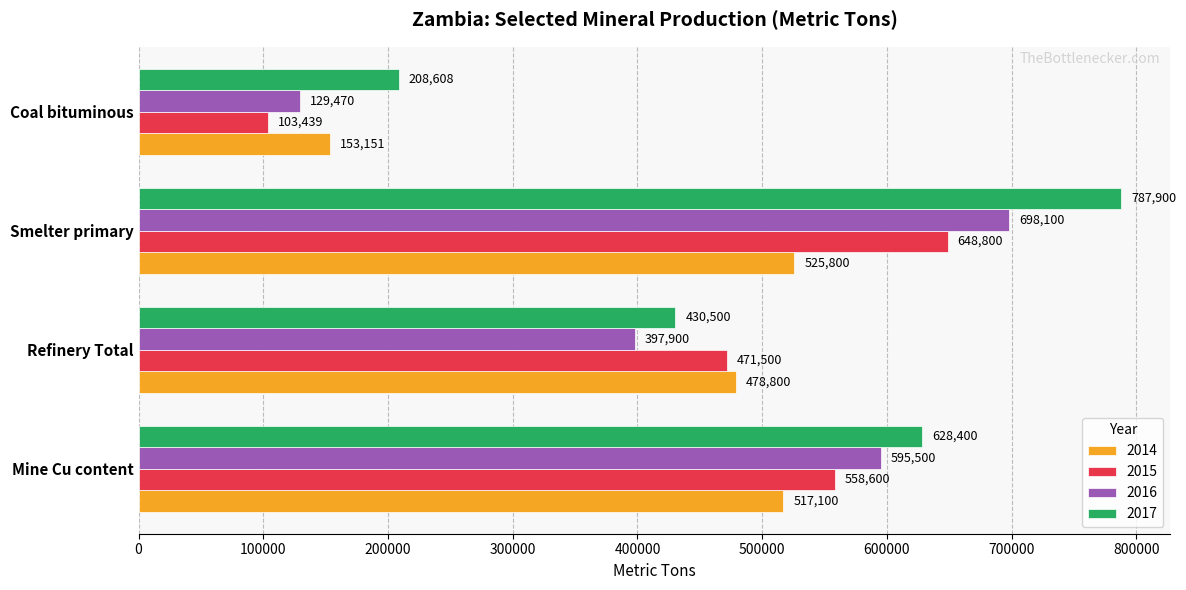

At how many categories does at least one series exceed 276032?

3